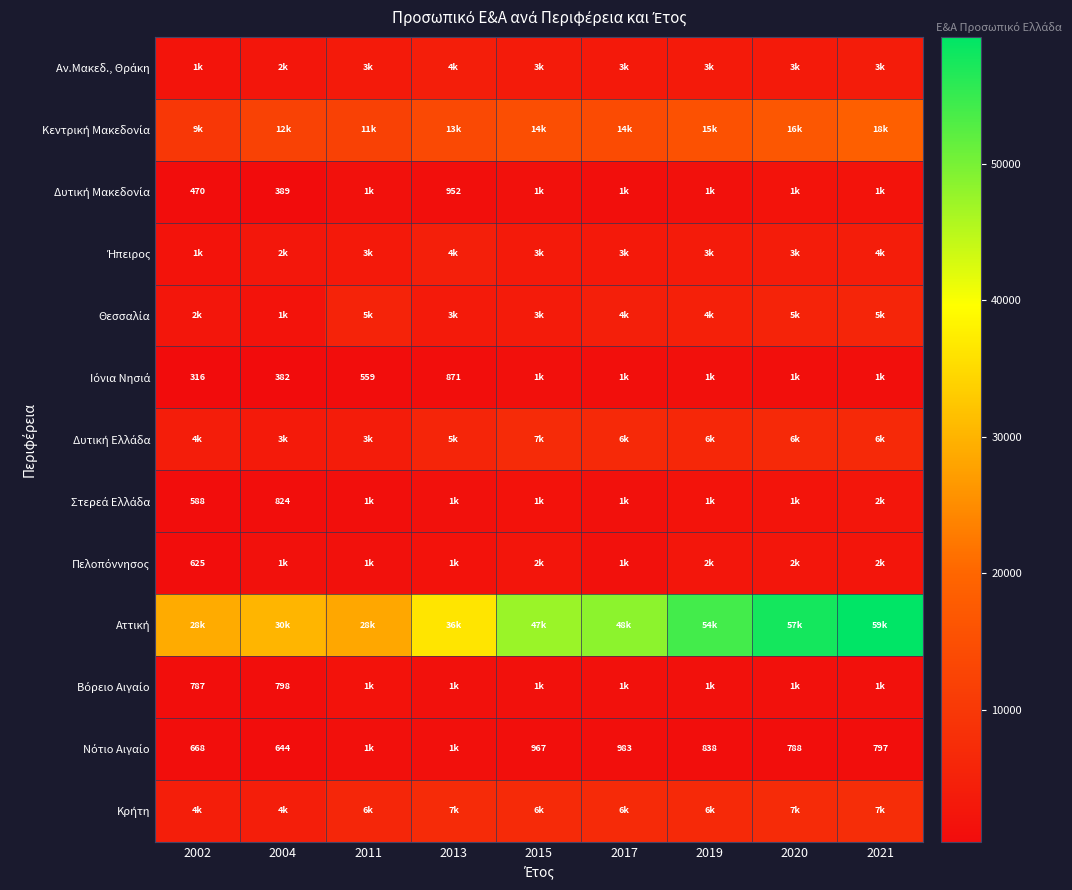

What is the sum of the Νότιο Αιγαίο values at 2013 and 2015?

2191